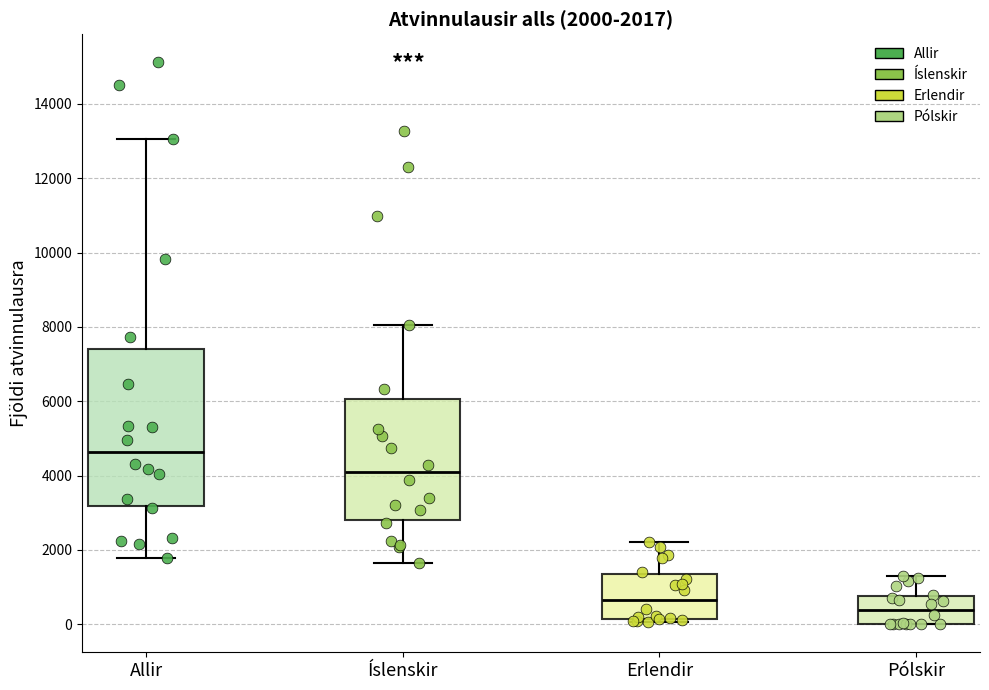

Which box's median line is the highest?

Allir